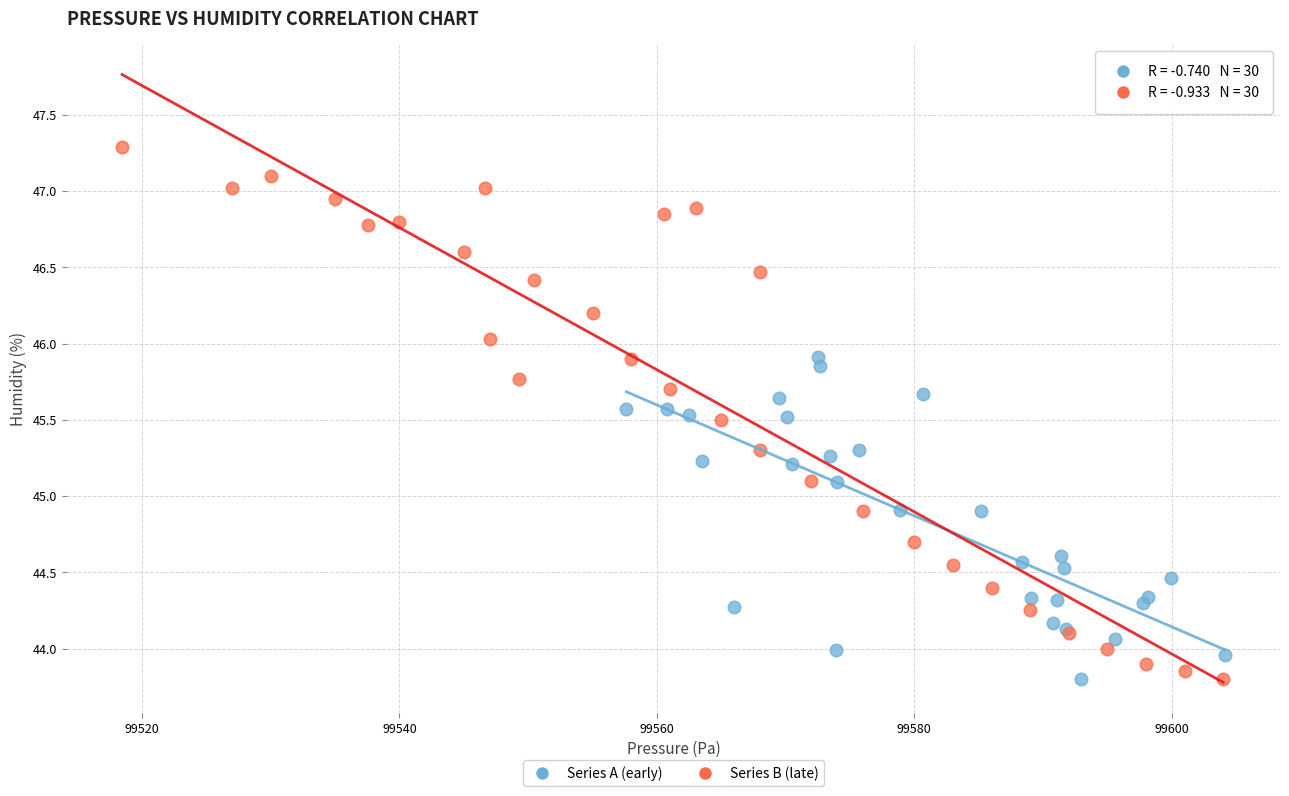

Which series has the largest Y range (max minus min)?

Series B (late)